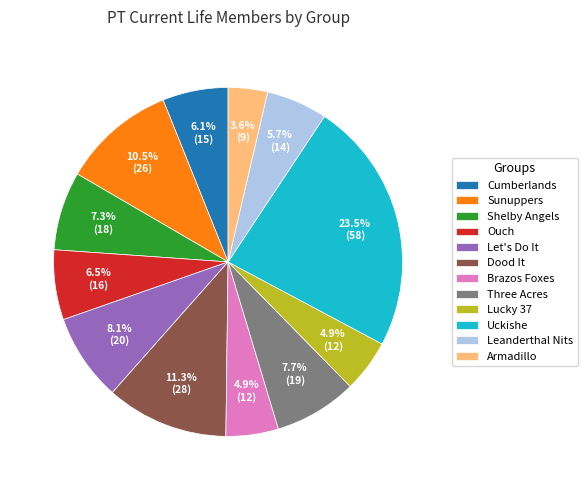

Does Dood It account for over 50% of the chart?

No